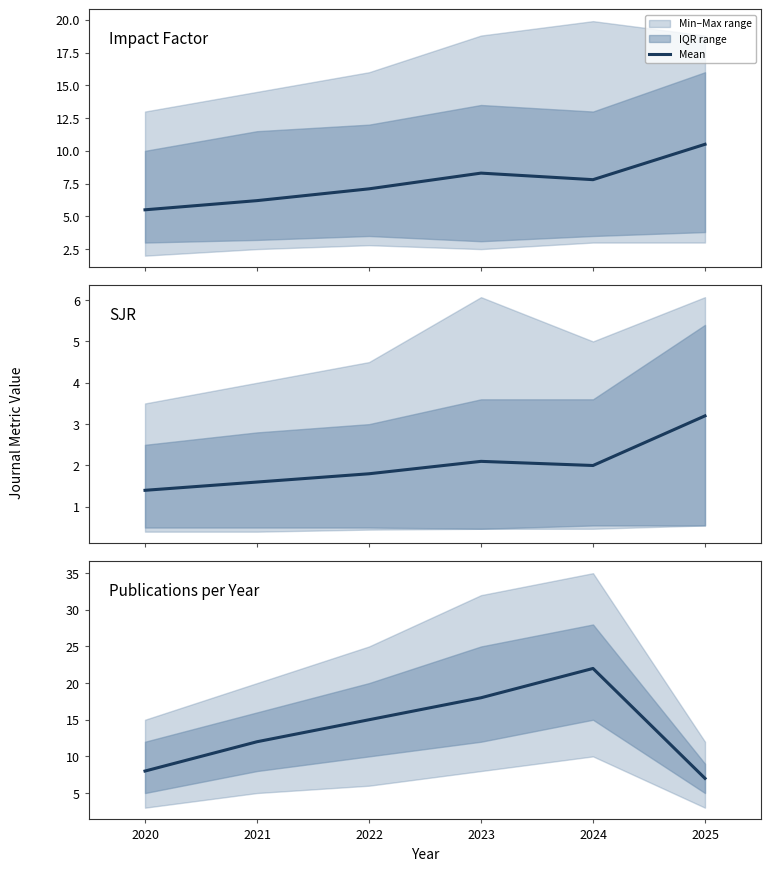

How many lines are shown in the chart?

1